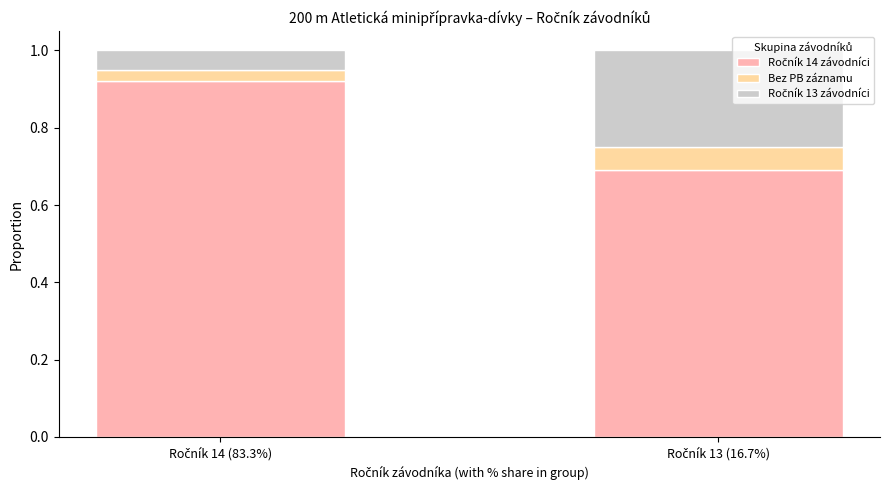

At how many categories does at least one series exceed 0?

2